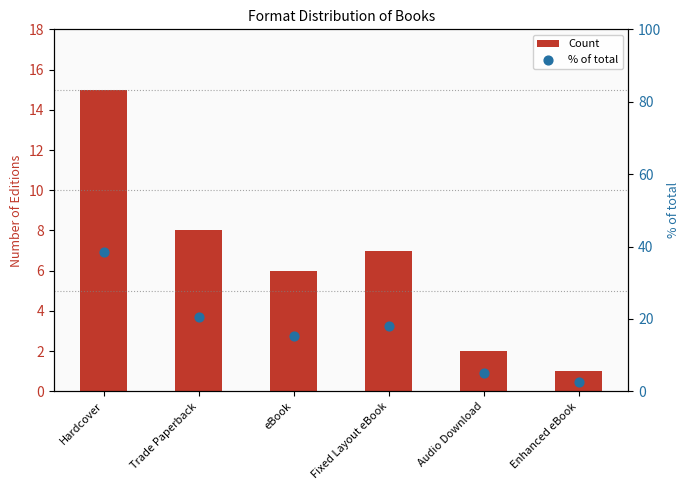

What are all the series names shown in the legend?

Count, % of total